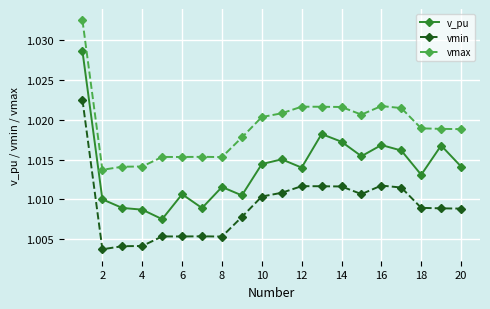

True or false: v_pu has more than 2 points higher than both neighbors.

True